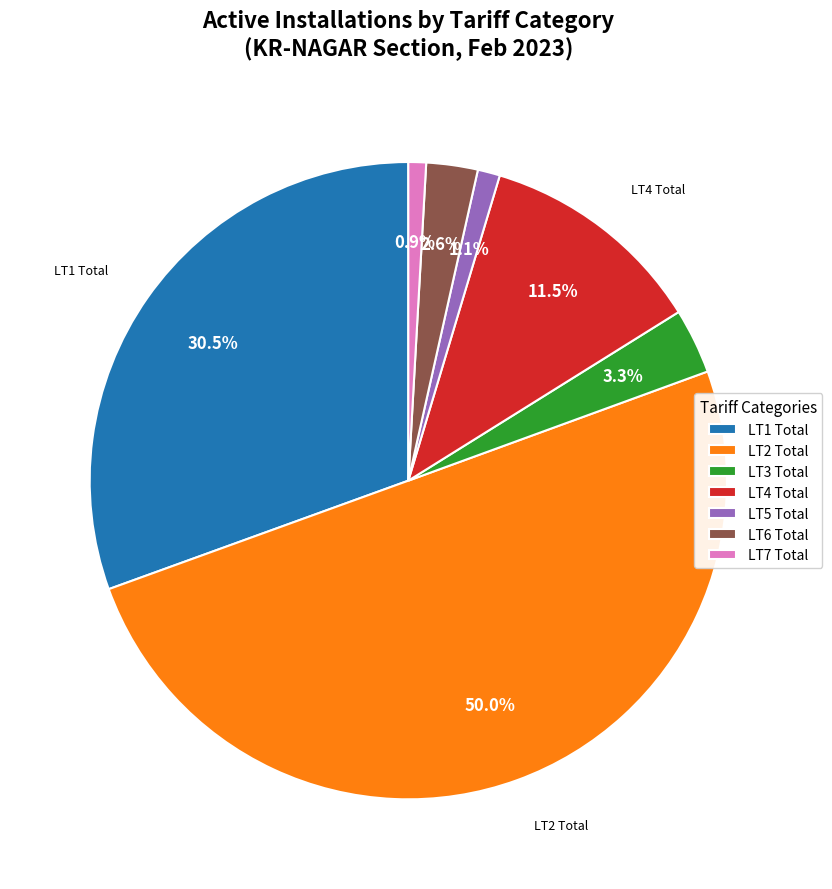

To the nearest percent, what is the combined percentage of LT1 Total and LT2 Total?

81%